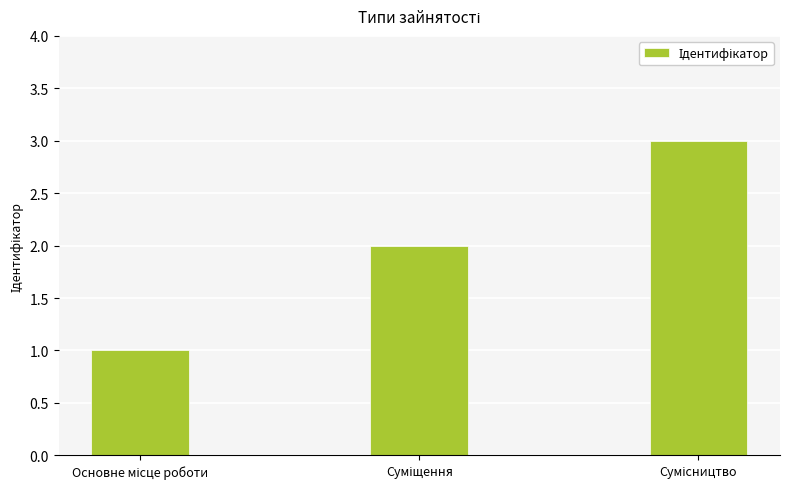

What is the greatest value displayed?

3